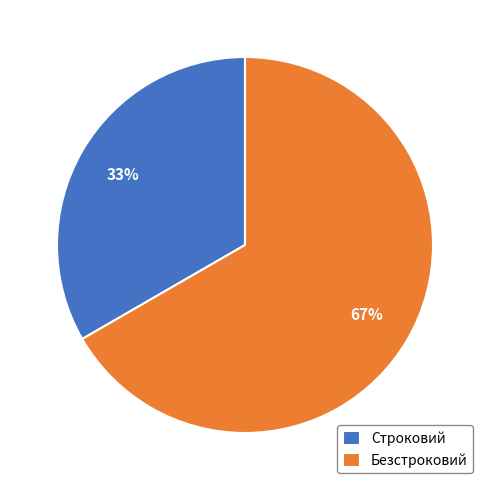

Is there any slice that represents more than half of the pie?

Yes